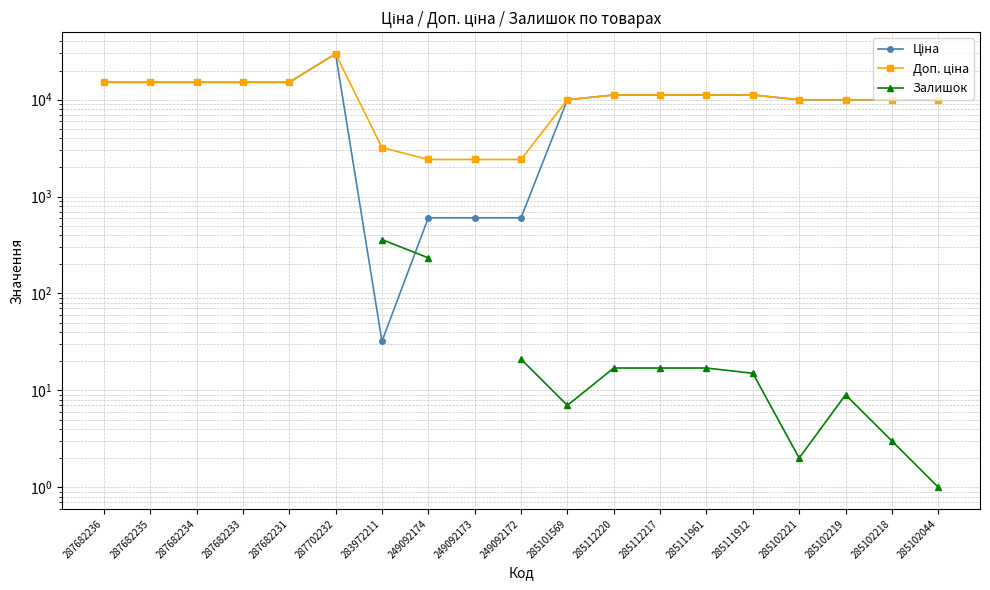

Is the value of Доп. ціна at 285111961 greater than the value of Ціна at 249092174?

Yes